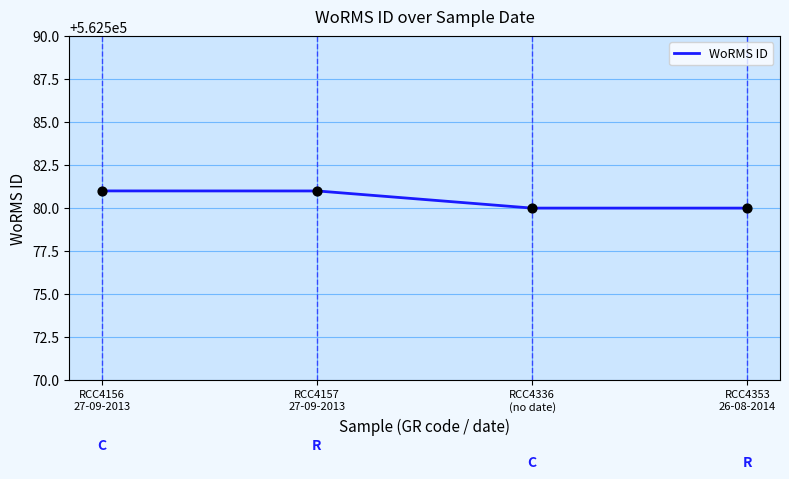

What is the lowest value of the WoRMS ID series?

562580.0